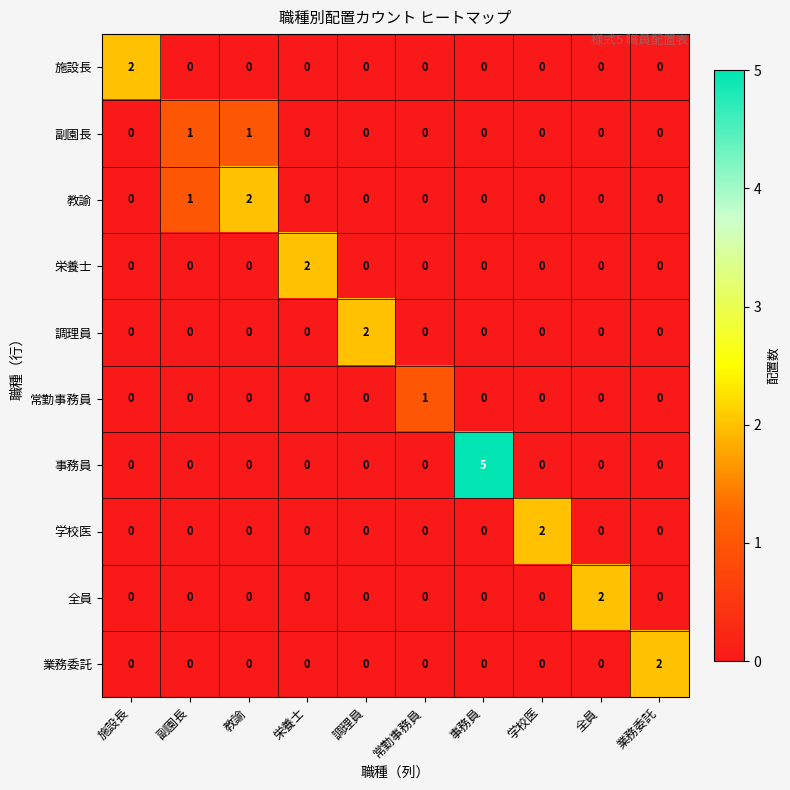

Which category has the highest value across all series?

事務員